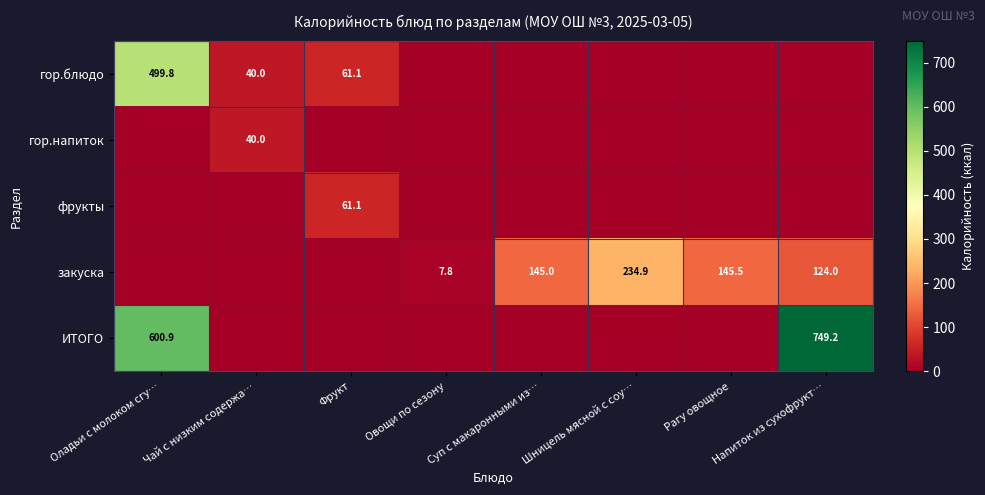

Is the value of ИТОГО at Оладьи с молоком сгу… greater than the value of закуска at Шницель мясной с соу…?

Yes